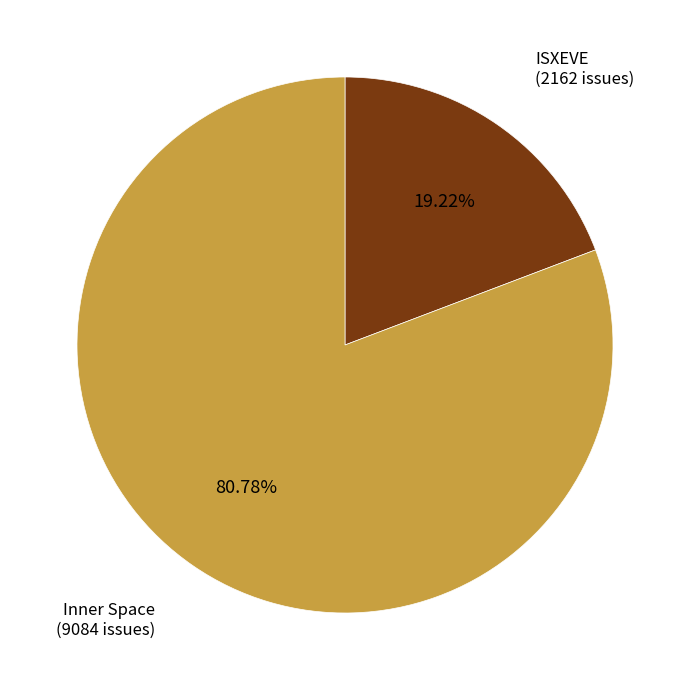

Is there any slice that represents more than half of the pie?

Yes